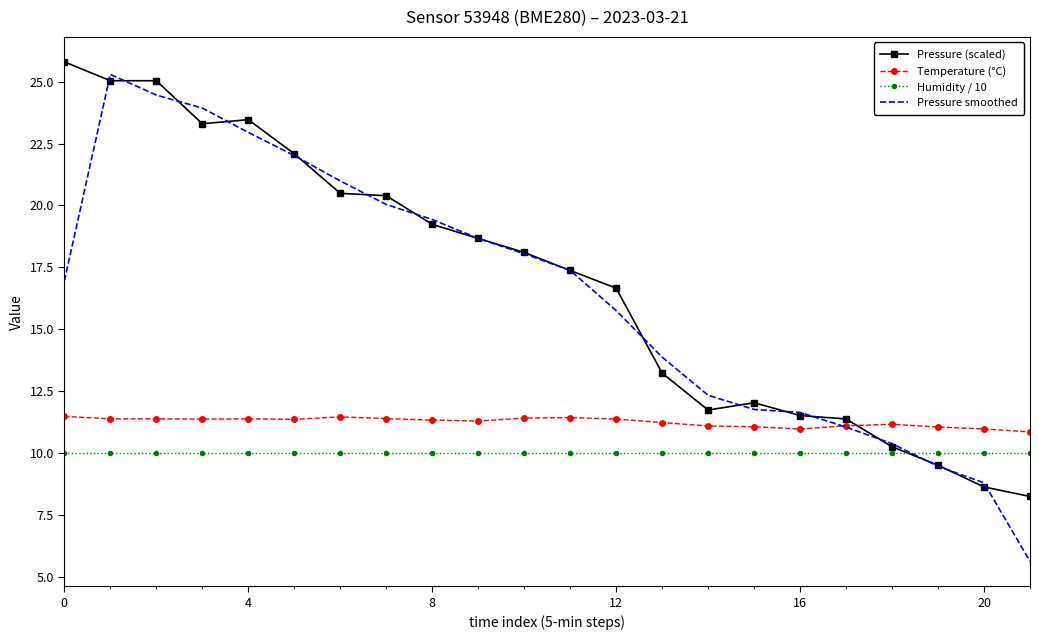

True or false: Temperature (°C) and Pressure (scaled) cross at least once.

True